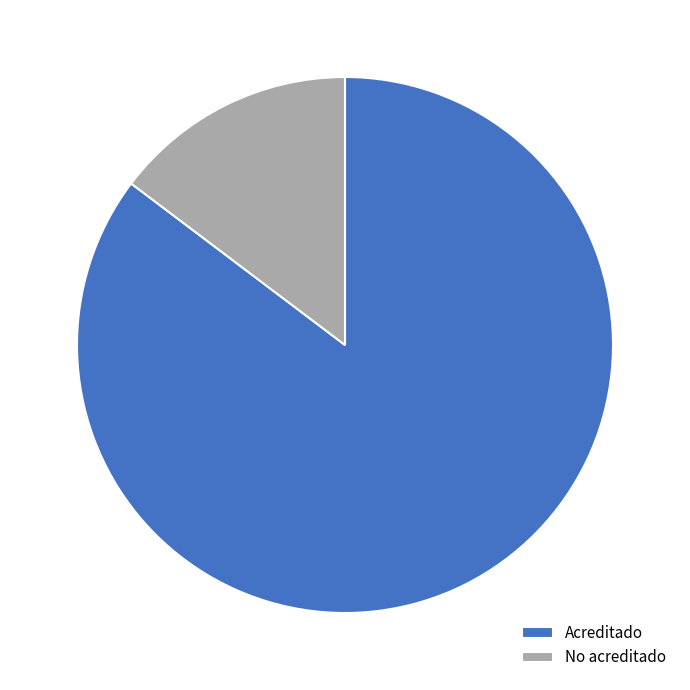

Which category accounts for the majority?

Acreditado